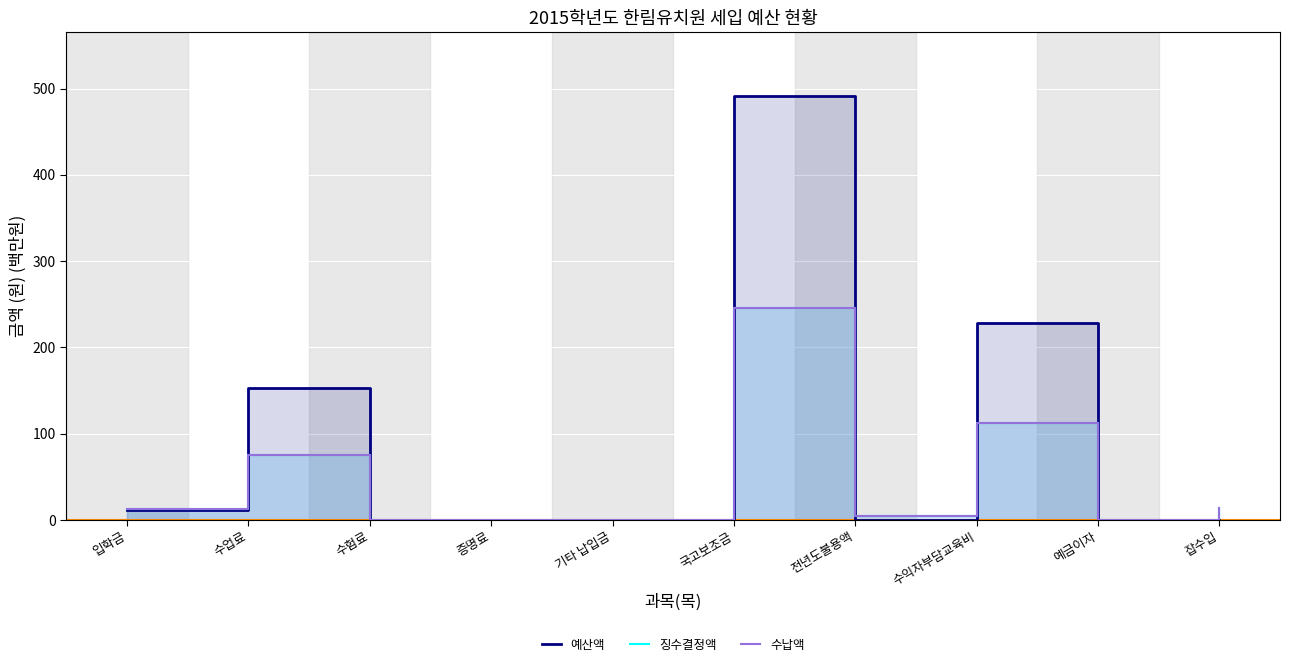

At 수험료, list the series in order from smallest to largest.

예산액, 징수결정액, 수납액